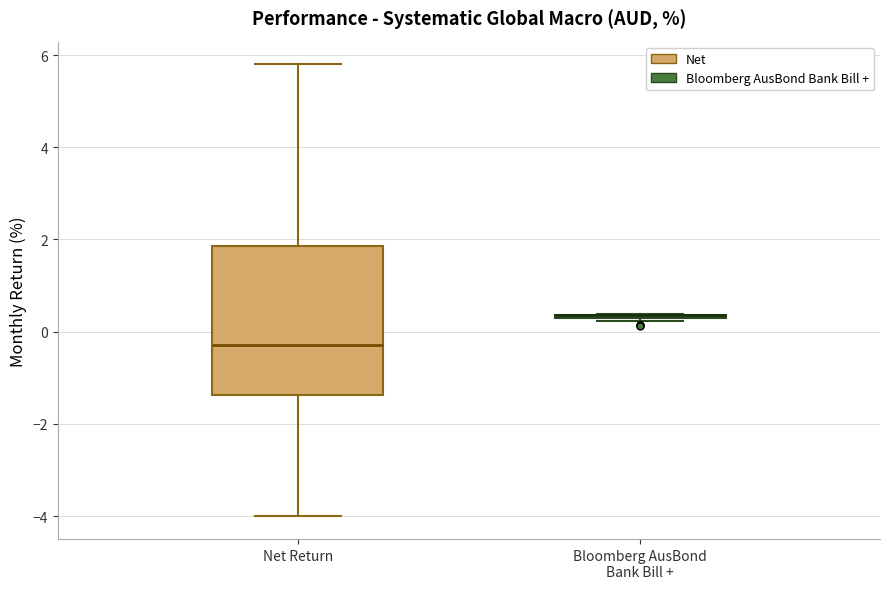

Comparing the boxes themselves (not the whiskers), which one is the tallest?

Net Return